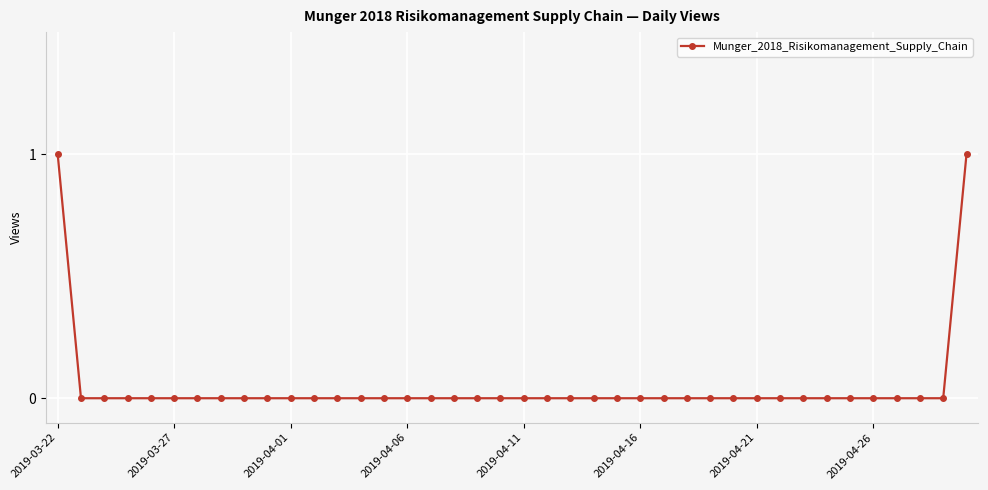

How many categories are shown in the chart?

40